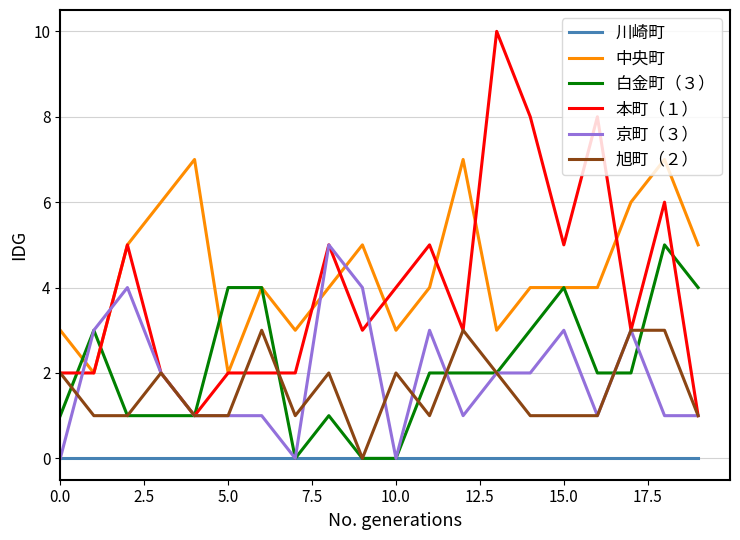

What is the greatest value displayed?

10